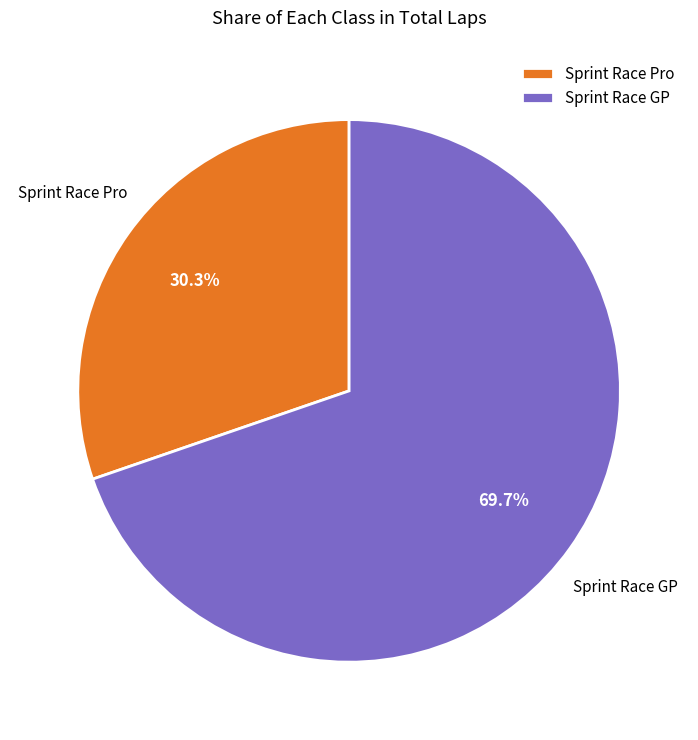

Which slice represents more than half of the pie?

Sprint Race GP